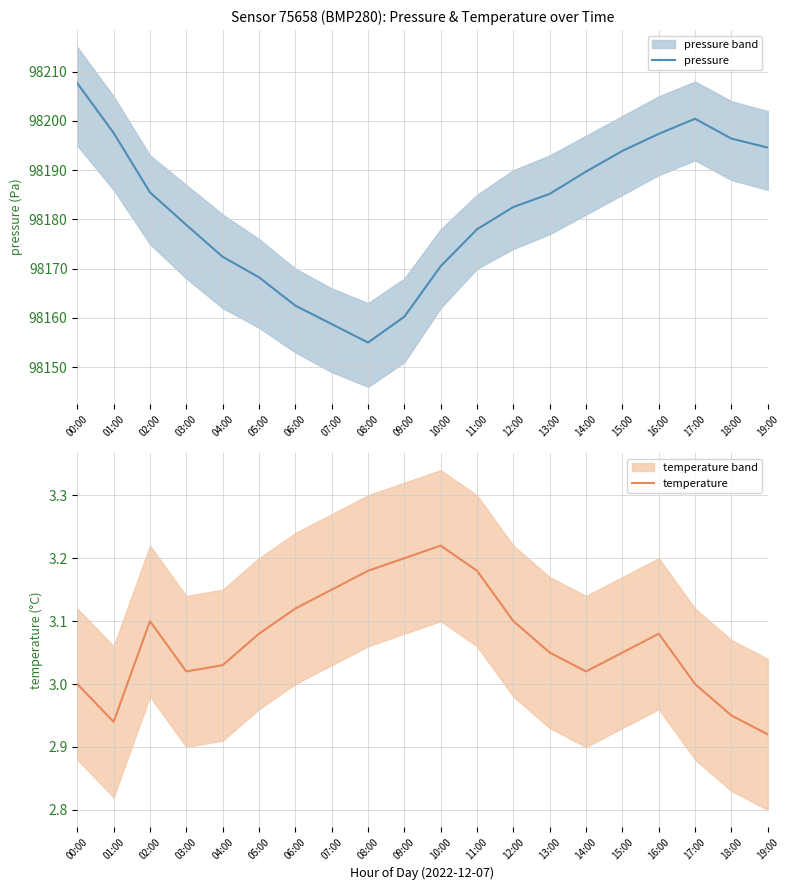

In temperature, how many points are higher than both neighbors (excluding endpoints)?

3